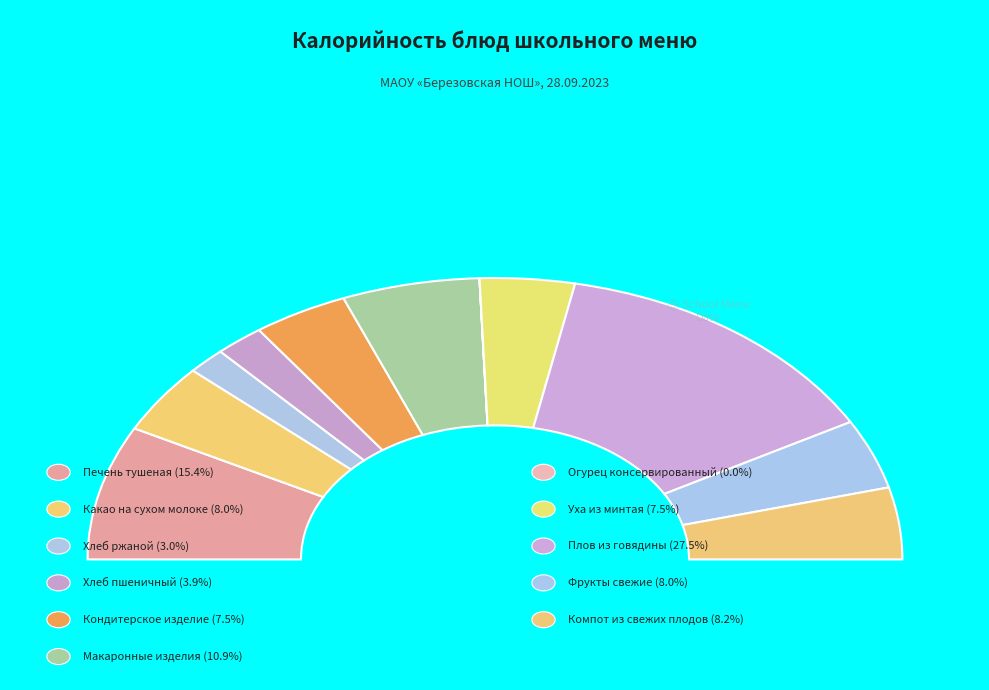

Which has a higher value, Уха из минтая or Огурец консервированный?

Уха из минтая